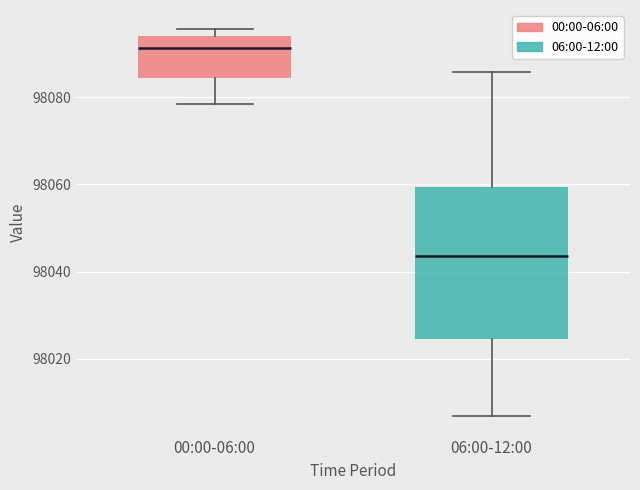

Reading left to right, read every box against the y-axis: the position of its median line, the range the box covers, and the ends of its whiskers. The values are not printed on the chart, so give them approximately, as read against the axis.

00:00-06:00: median 98092, box 98084 to 98094, whiskers 98078 to 98096
06:00-12:00: median 98044, box 98024 to 98060, whiskers 98006 to 98086